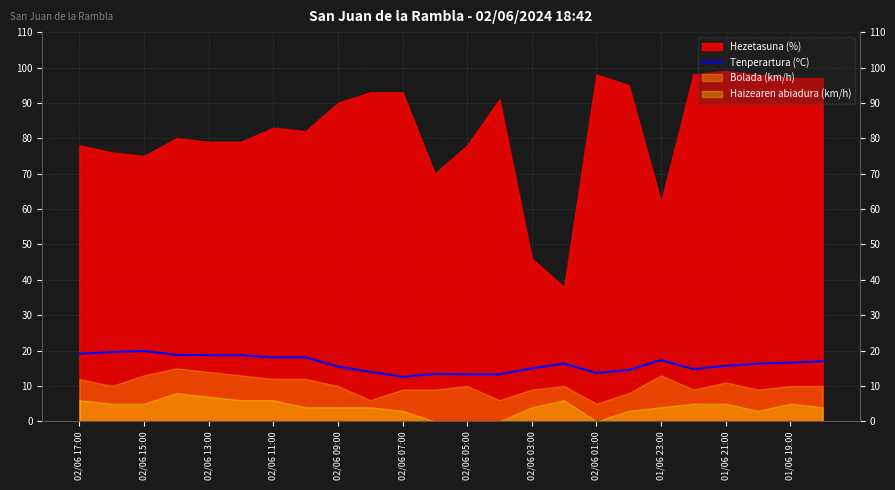

True or false: there are more than 0 points higher than both neighbors.

True